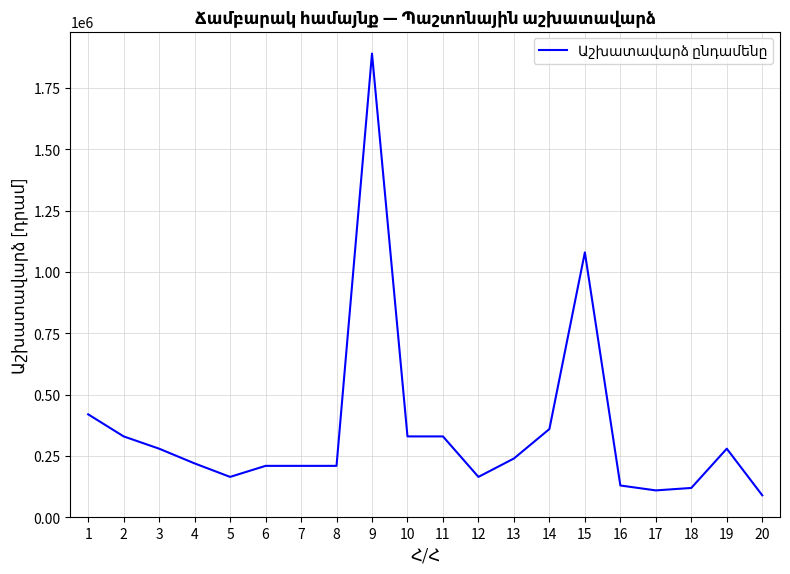

The value at 4 is 388189. True or false?

False